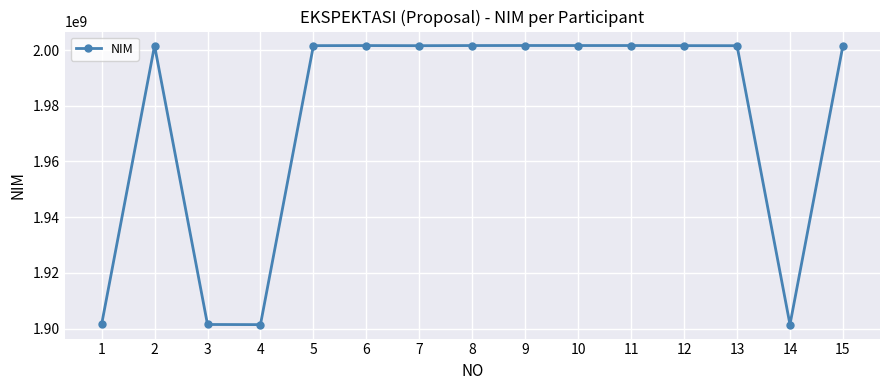

What is the sum of all values?

29623440072